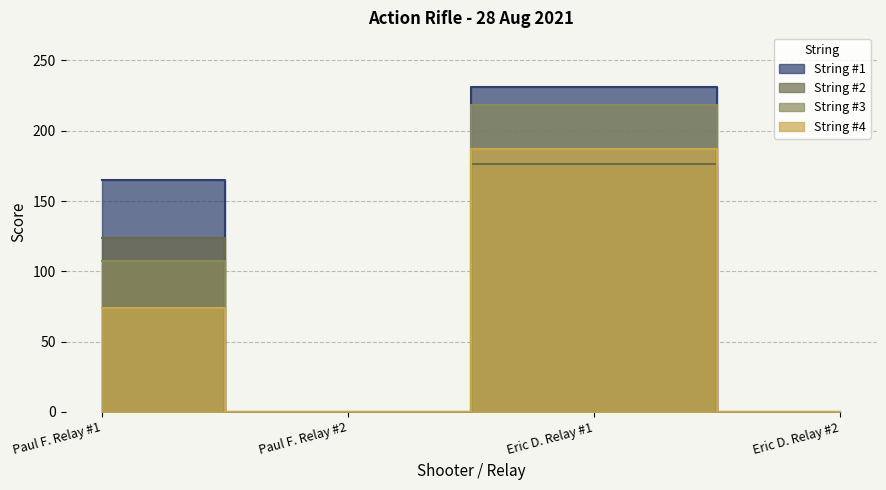

At how many categories does at least one series exceed 66?

2